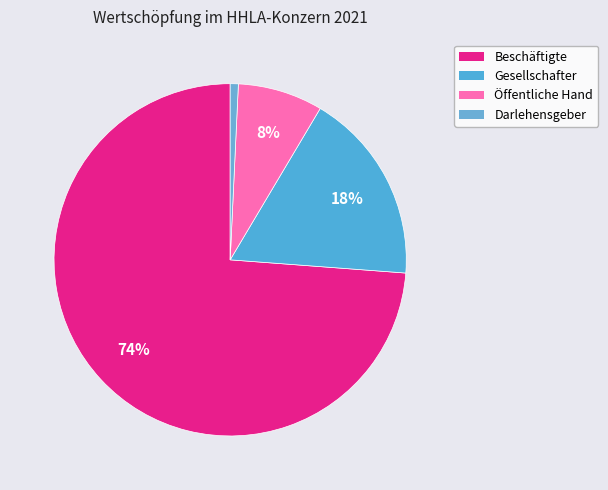

How much of the chart is everything except Gesellschafter?

82.3%